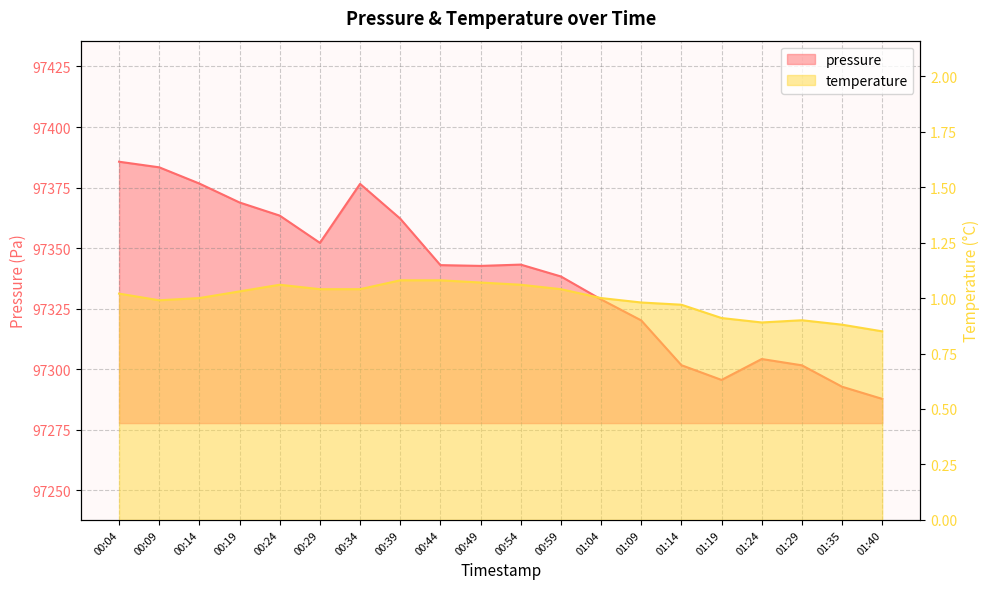

What are all the series names shown in the legend?

pressure, temperature